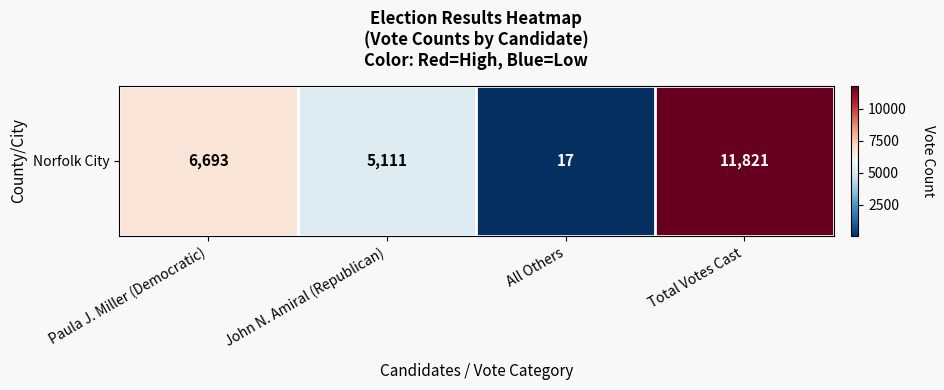

What is the difference between the maximum and minimum values?

11804